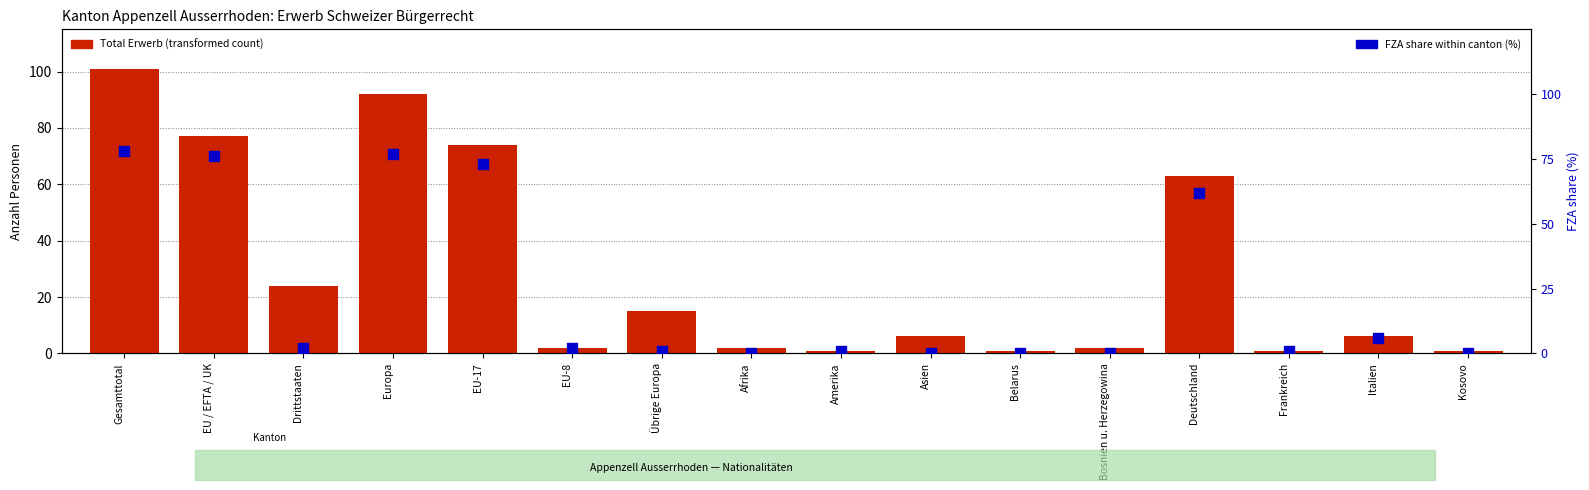

At how many categories does at least one series exceed 19?

6